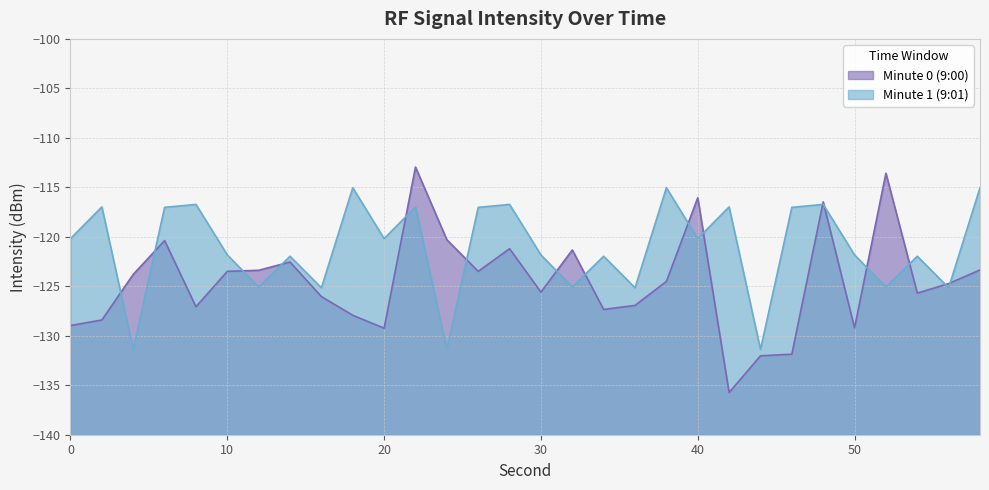

What is the minimum value for Minute 0 (9:00)?

-135.7